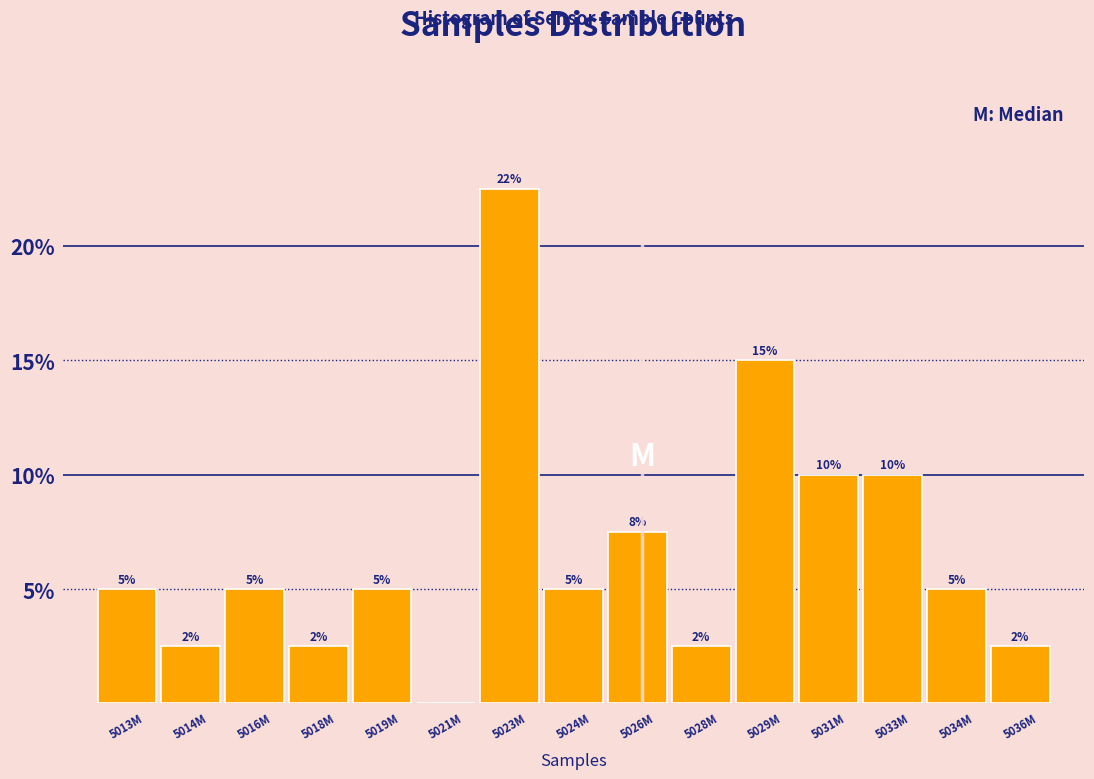

What value does the data have at 5026M?

7.5